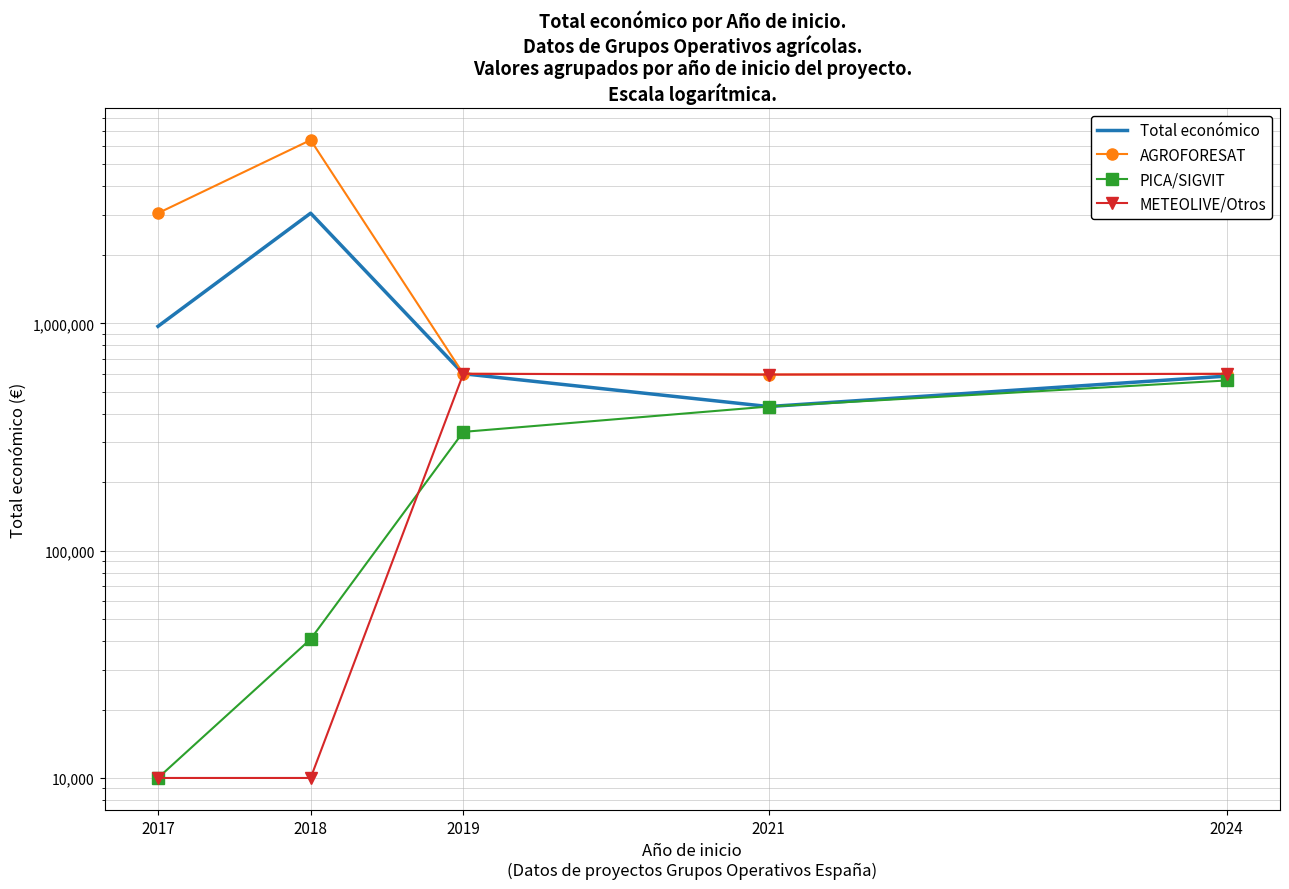

Which series has the largest range (max minus min)?

AGROFORESAT